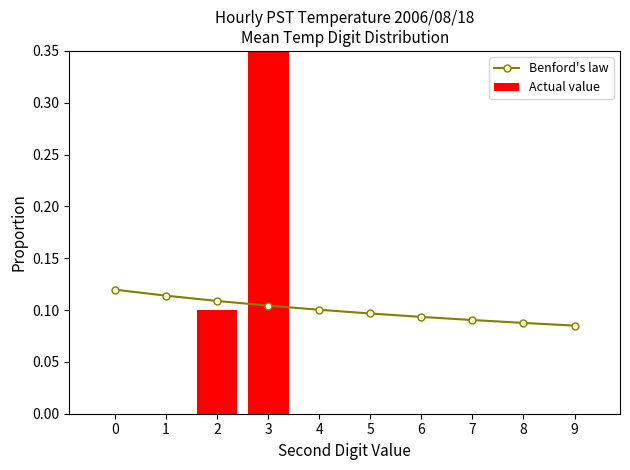

Reading left to right, transcribe all the data shown in this chart.

Benford's law: 0.1	0.1	0.1	0.1	0.1	0.1	0.1	0.1	0.1	0.1
Actual value: 0.0	0.0	0.1	0.9	0.0	0.0	0.0	0.0	0.0	0.0